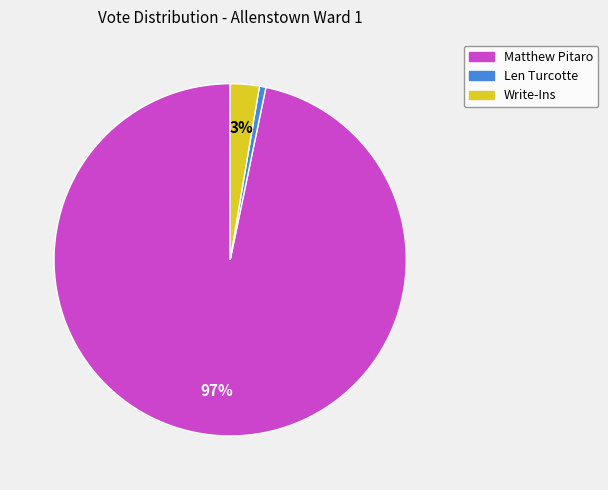

True or false: Len Turcotte accounts for 1% of the total.

True